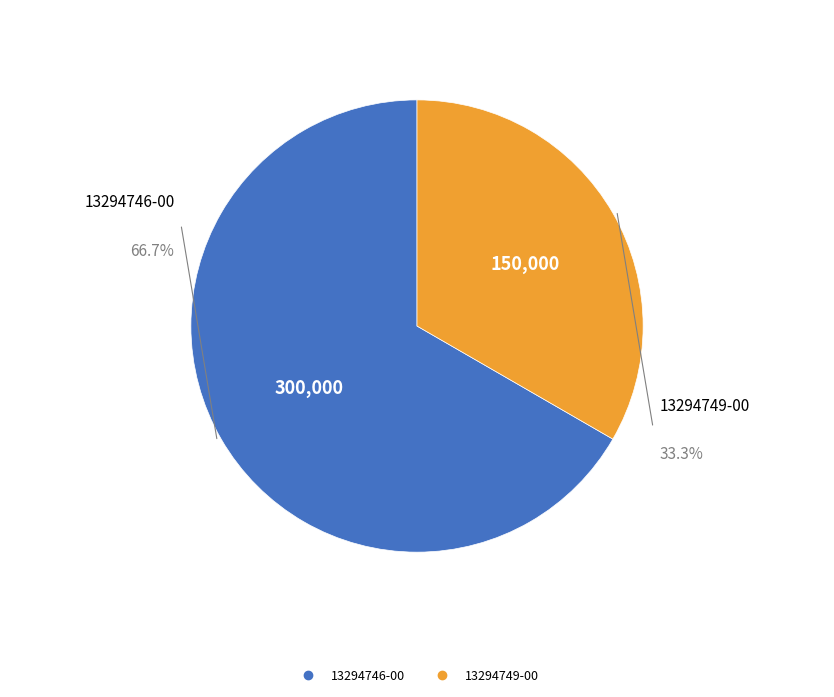

What percentage is the 13294746-00 slice, to the nearest percent?

67%